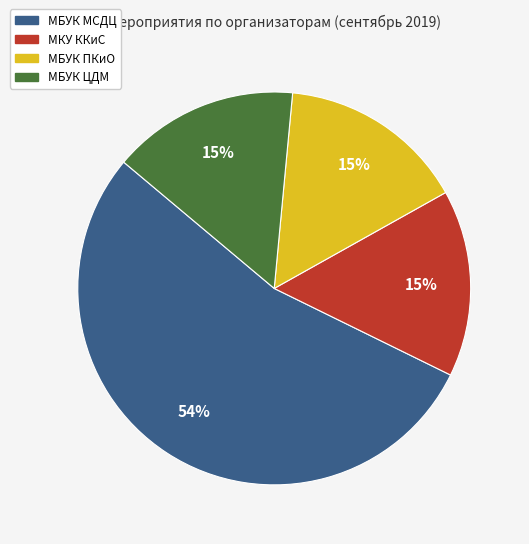

Is МБУК МСДЦ the majority of the pie?

Yes